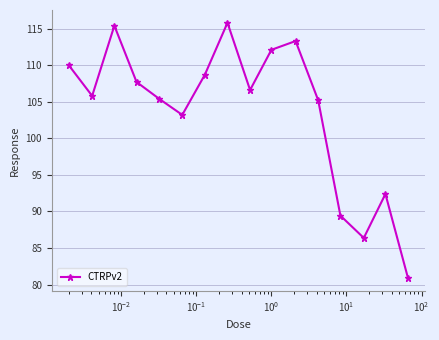

True or false: there are more than 0 points higher than both neighbors.

True